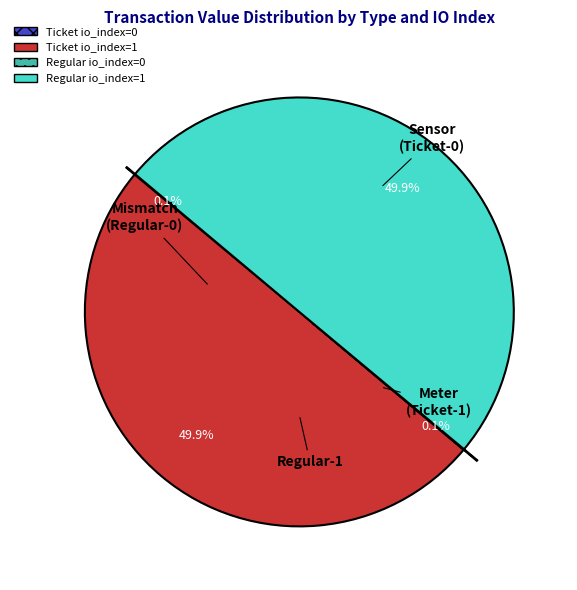

What percentage is NOT represented by Ticket io_index=1?

50.1%